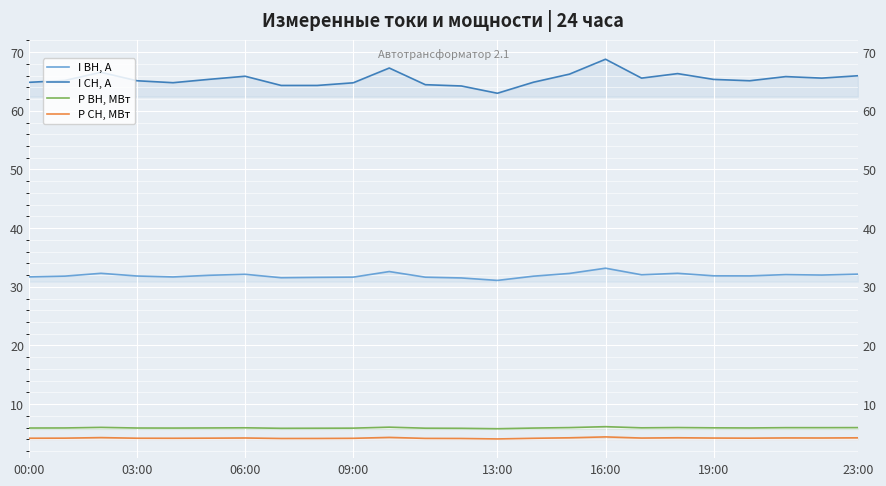

What is the value of the I ВН, А point at the 13th from the left?

31.5